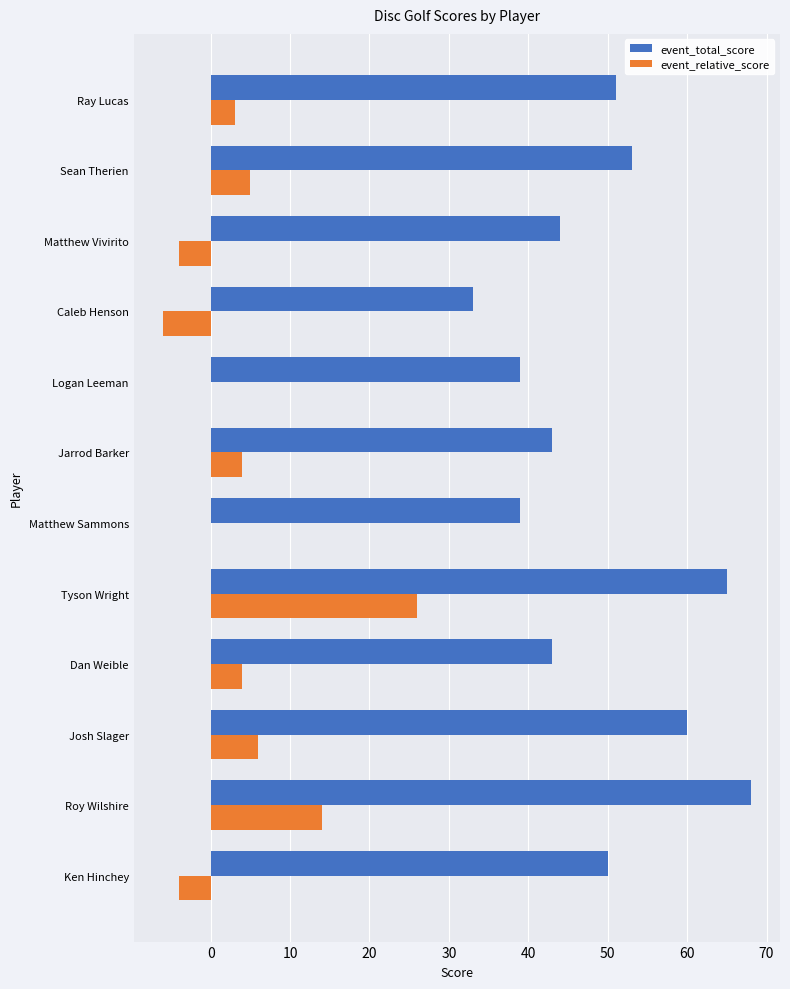

Is the value of event_total_score at Josh Slager greater than the value of event_relative_score at Ken Hinchey?

Yes